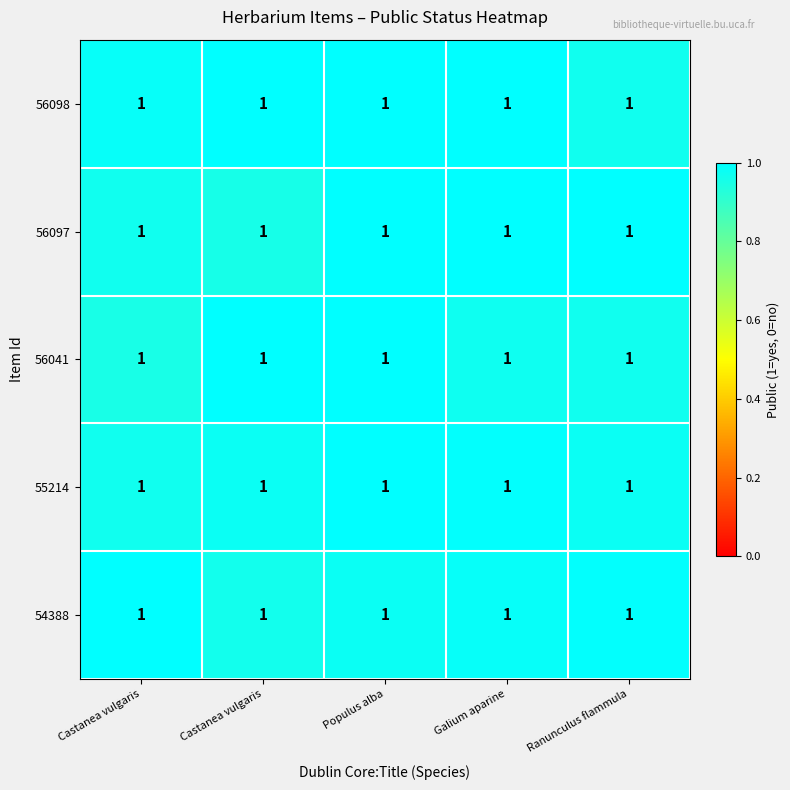

Is it true that 55214 equals 1.0 at Ranunculus flammula?

True